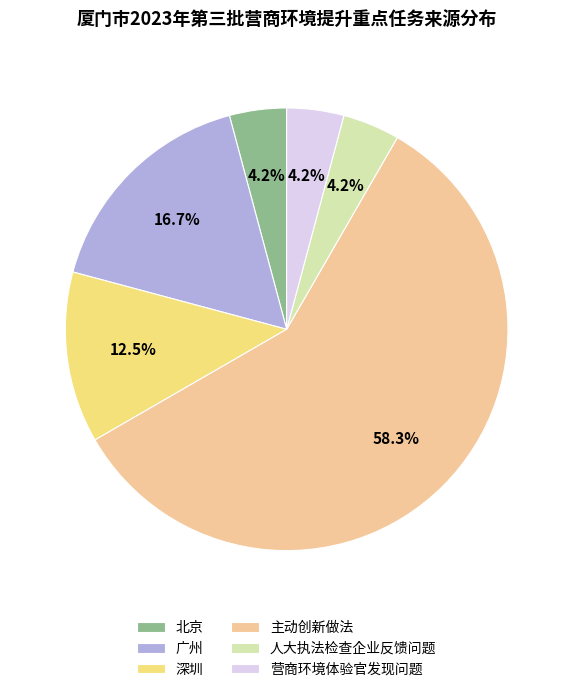

Combined, do 营商环境体验官发现问题 and 广州 account for over 50%?

No